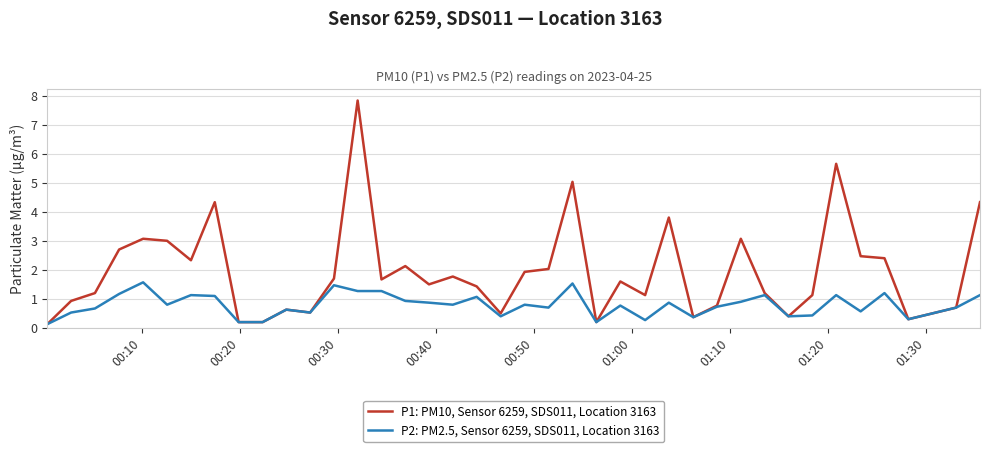

Rank the series by their maximum value, from highest to lowest.

P1: PM10, Sensor 6259, SDS011, Location 3163, P2: PM2.5, Sensor 6259, SDS011, Location 3163